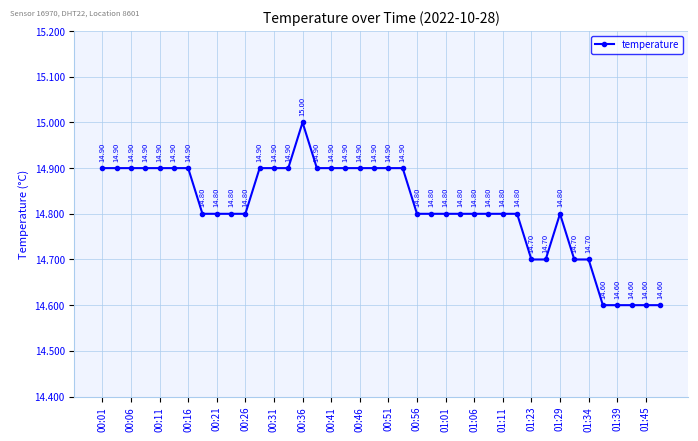

True or false: the data has more than 0 interior local peaks.

True